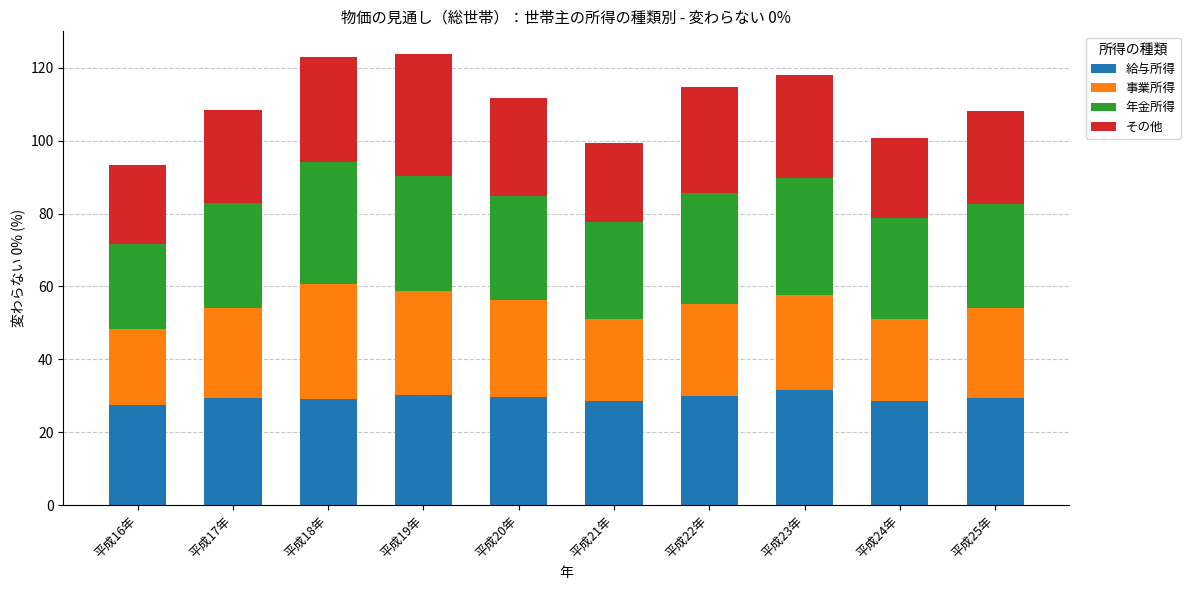

What is the sum of the 給与所得 values at 平成18年 and 平成21年?

57.6